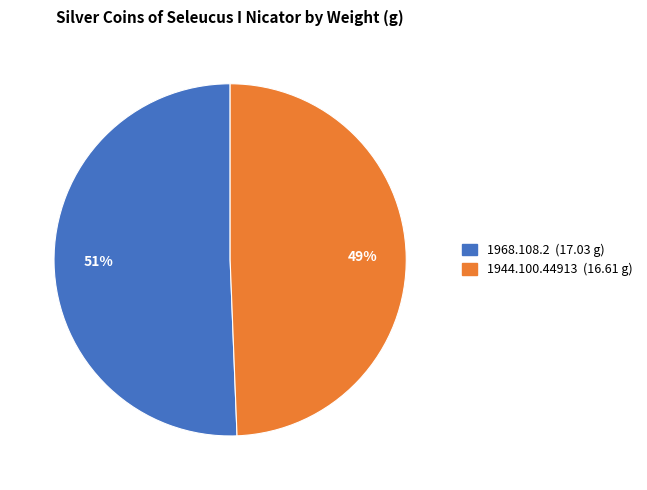

Rank the categories by value from lowest to highest.

1944.100.44913, 1968.108.2